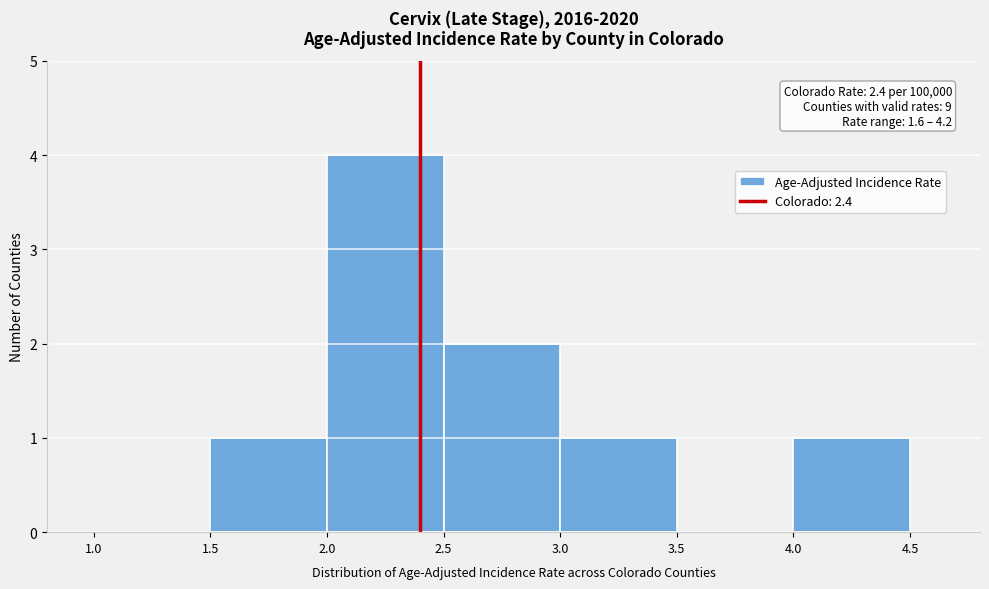

Over which range of the x-axis is the bar tallest?

2.0 to 2.5